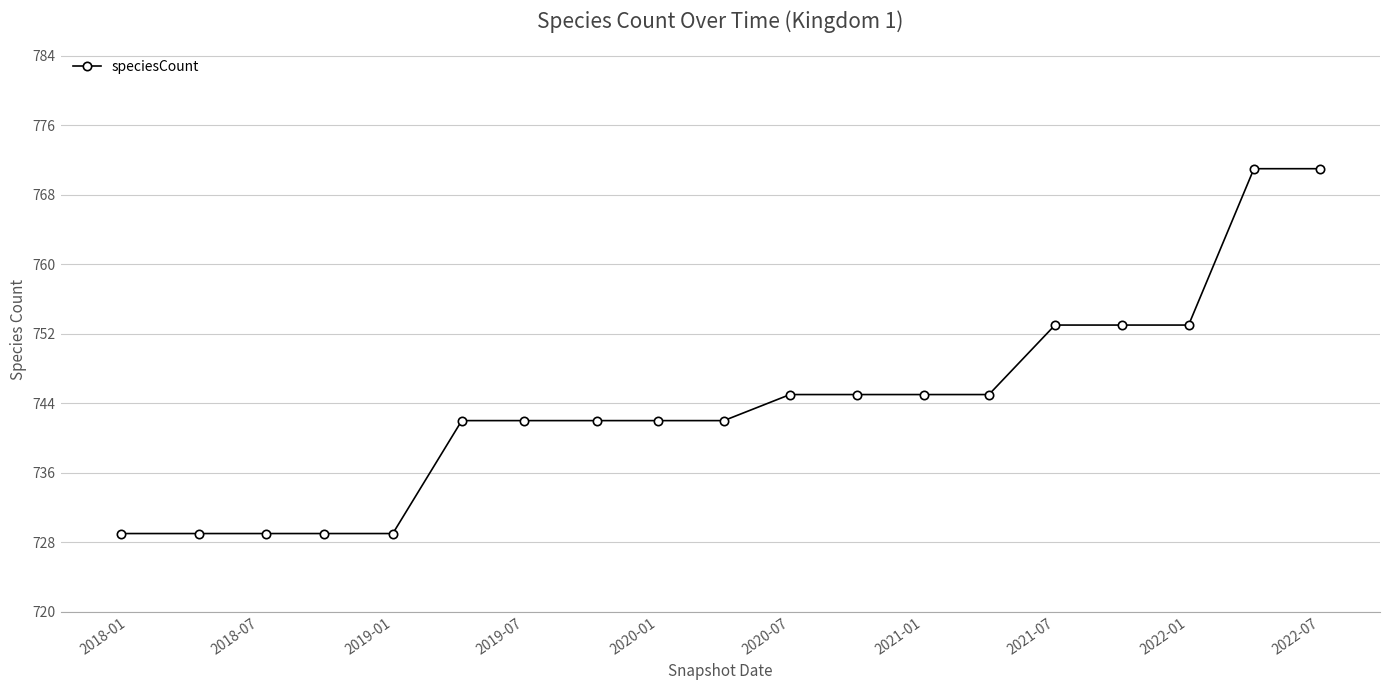

What is the greatest value displayed?

771